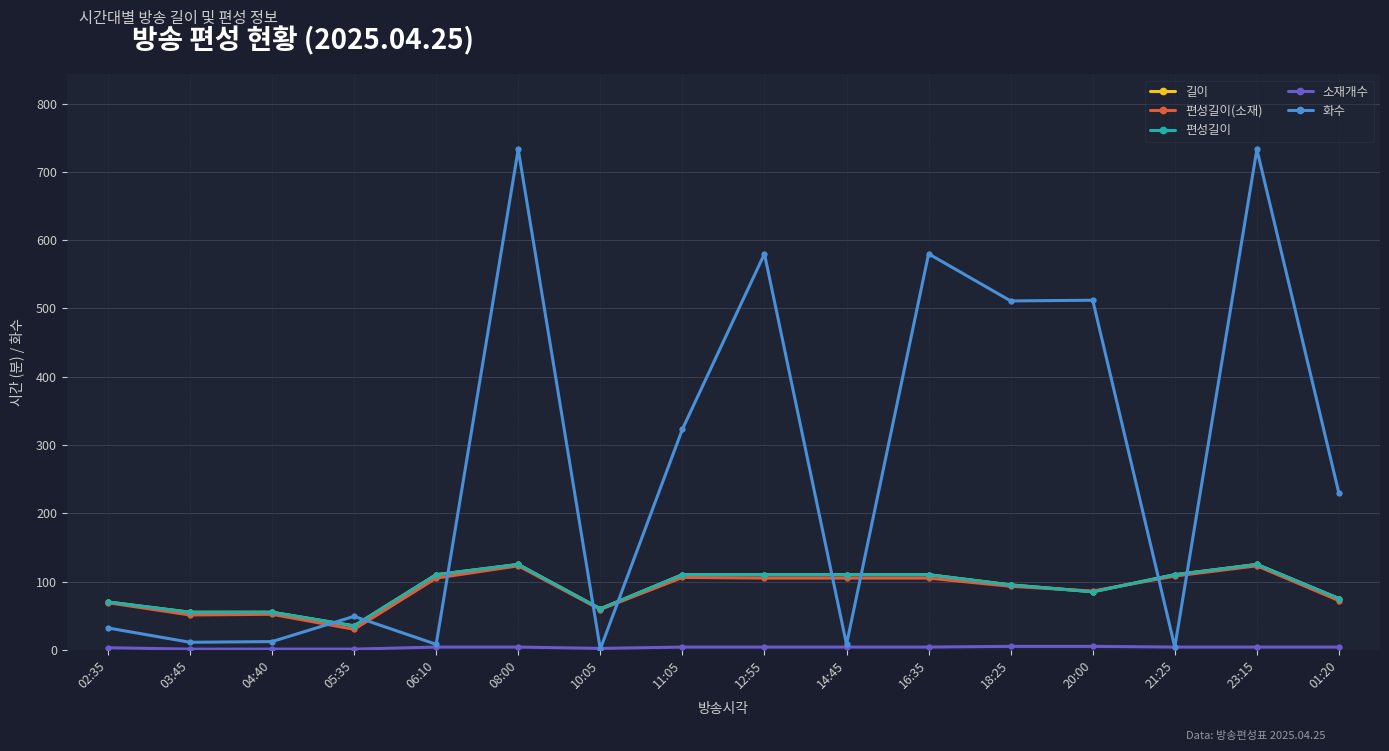

What is the sum of all 길이 values?

1440